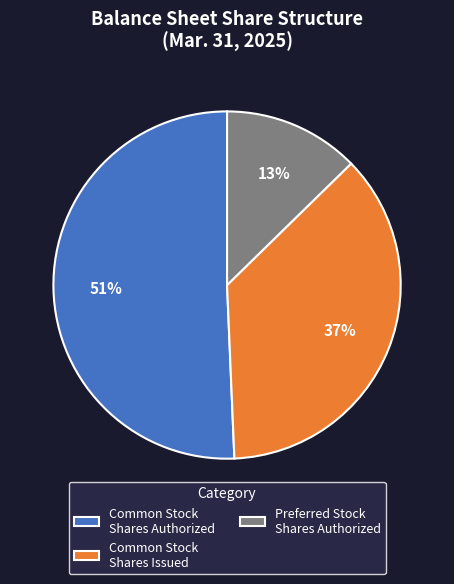

Does Common Stock Shares Authorized account for over 50% of the chart?

Yes